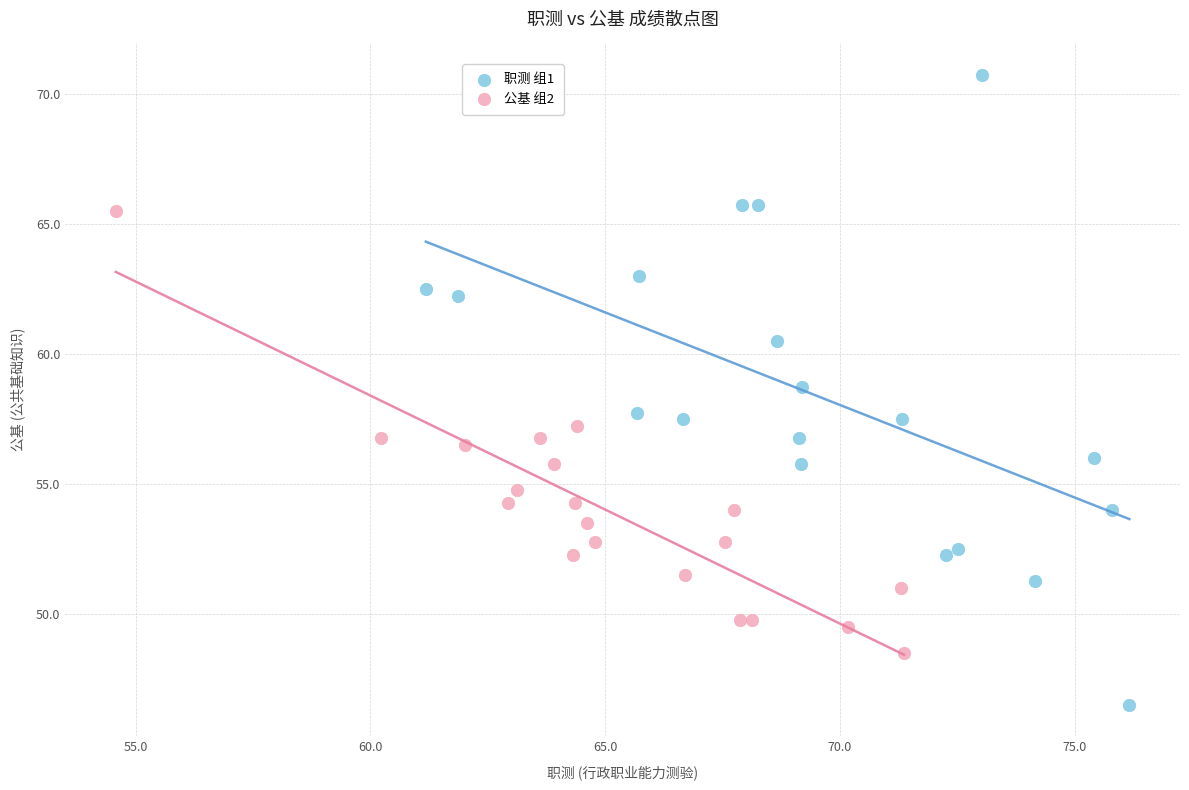

Which series has the widest spread of Y values?

职测 组1